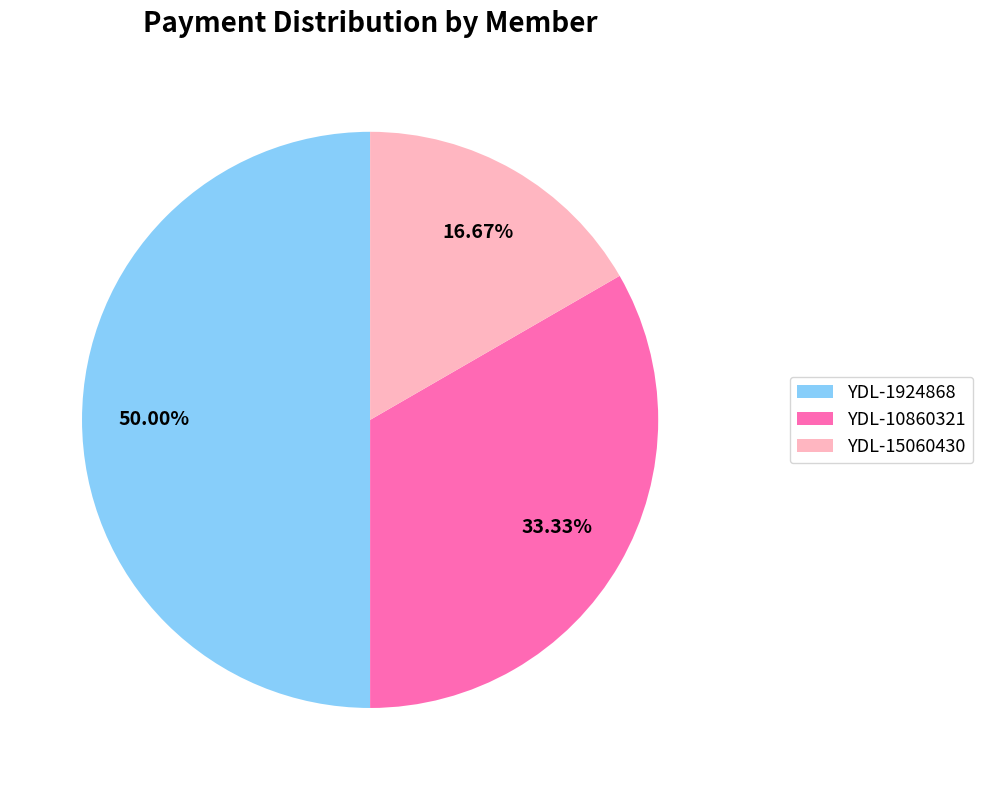

Do YDL-15060430 and YDL-1924868 together represent more than half of the pie?

Yes